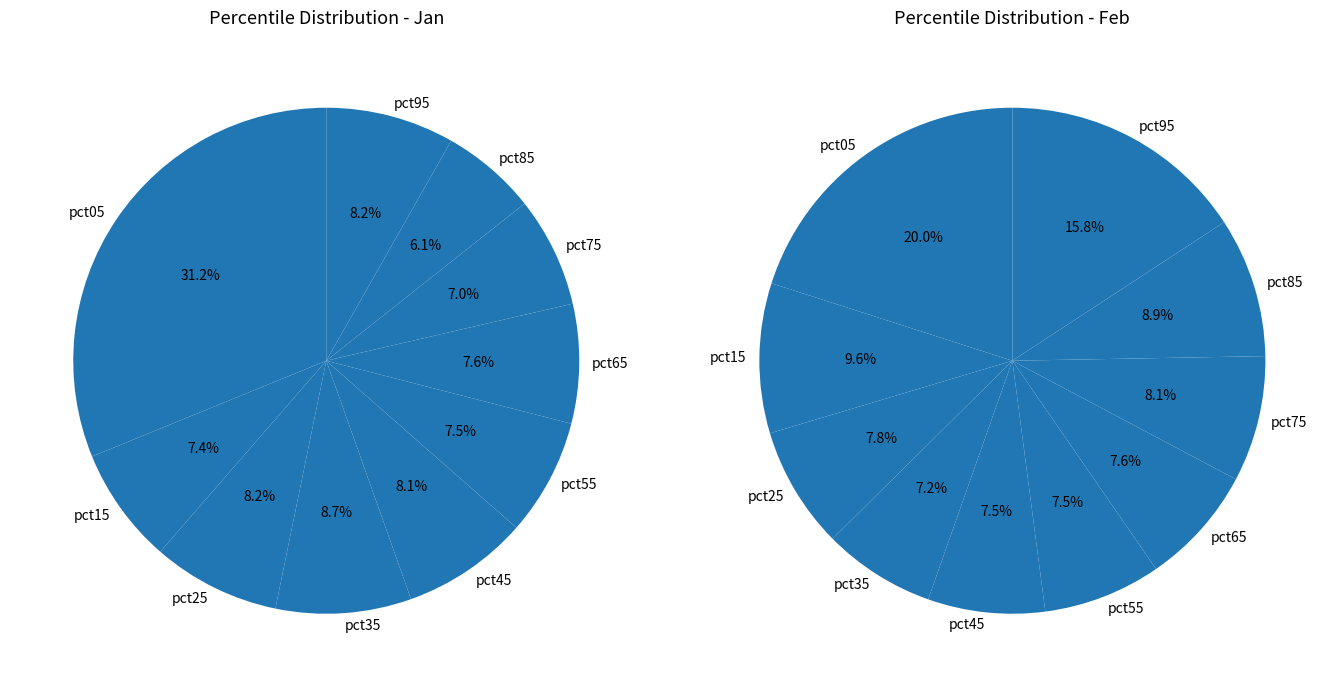

Does pct95 account for over 50% of the chart?

No